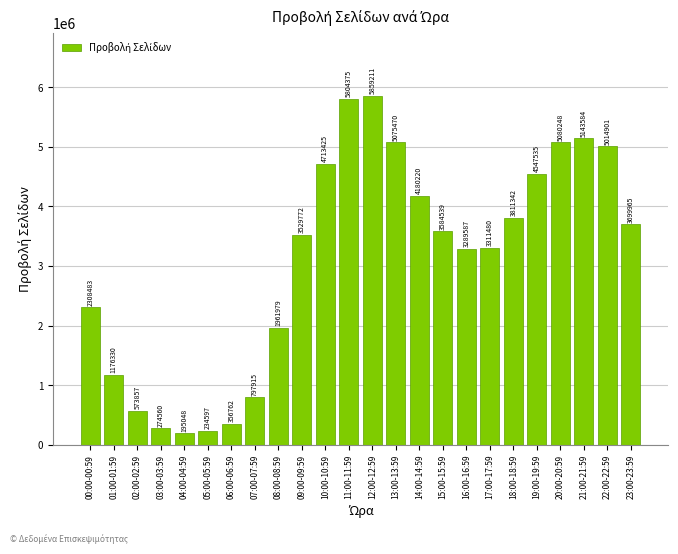

Reading right to left, list all the values displayed in this chart.

3699965	5014901	5143584	5080248	4547535	3811342	3311480	3289587	3584539	4180220	5075470	5859211	5804375	4713425	3529772	1961979	797915	356762	234597	195048	274560	573857	1176330	2308483